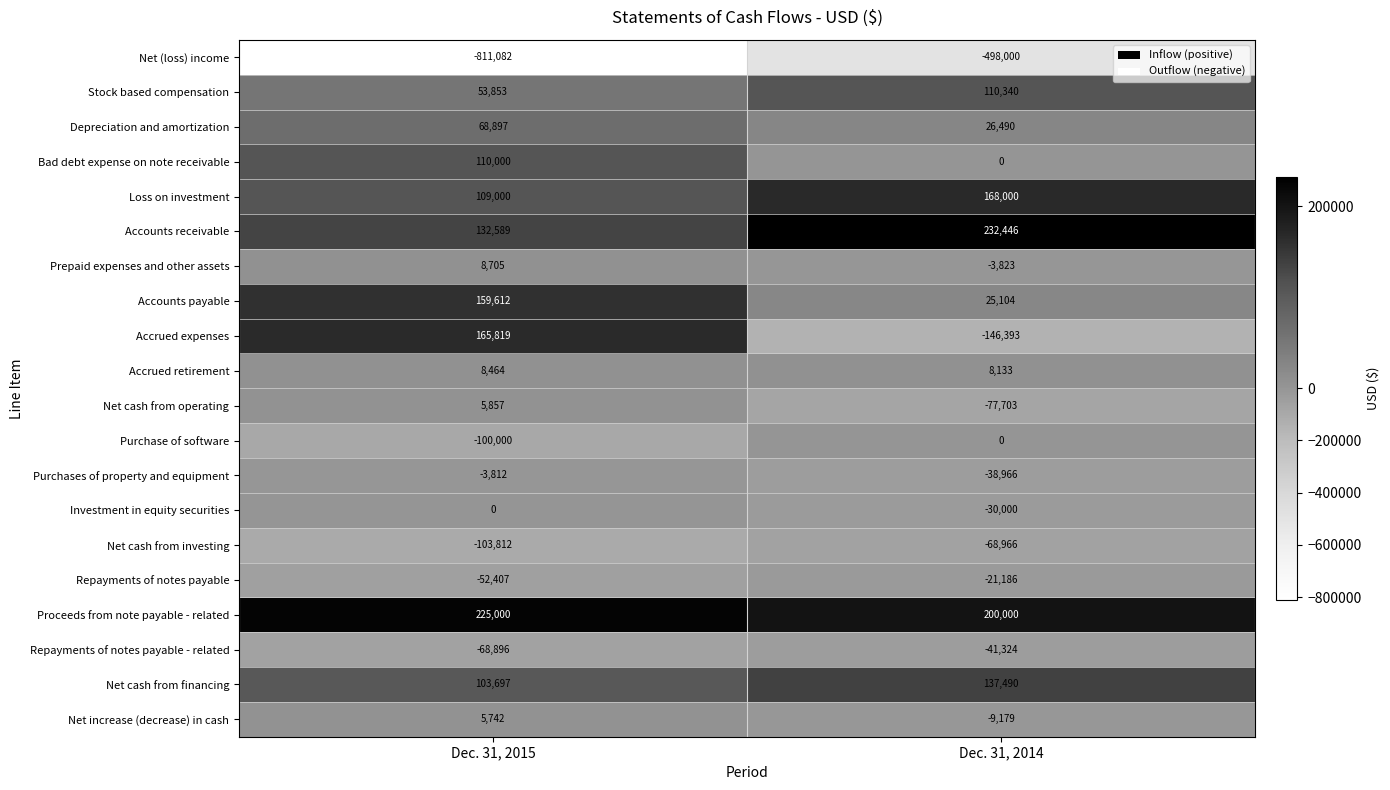

Which series has the largest total across all categories?

Proceeds from note payable - related